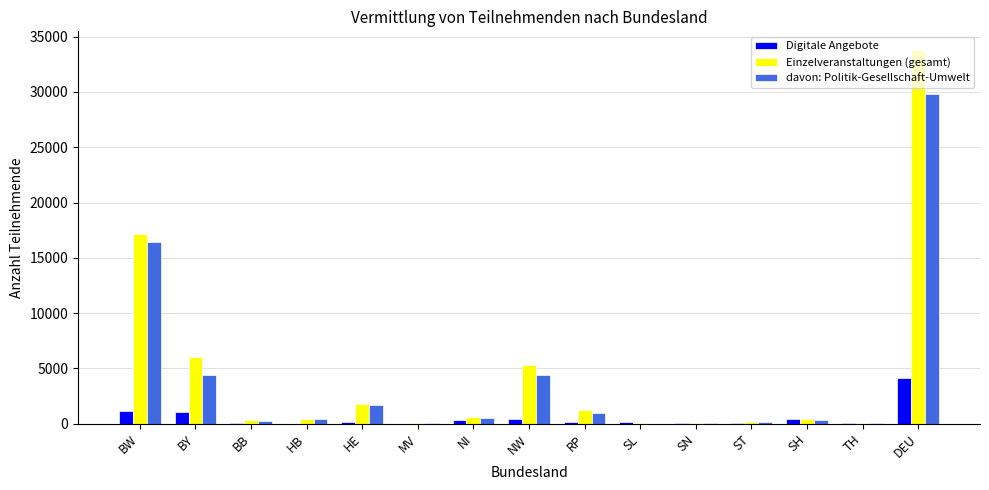

What is the greatest value displayed?

33786